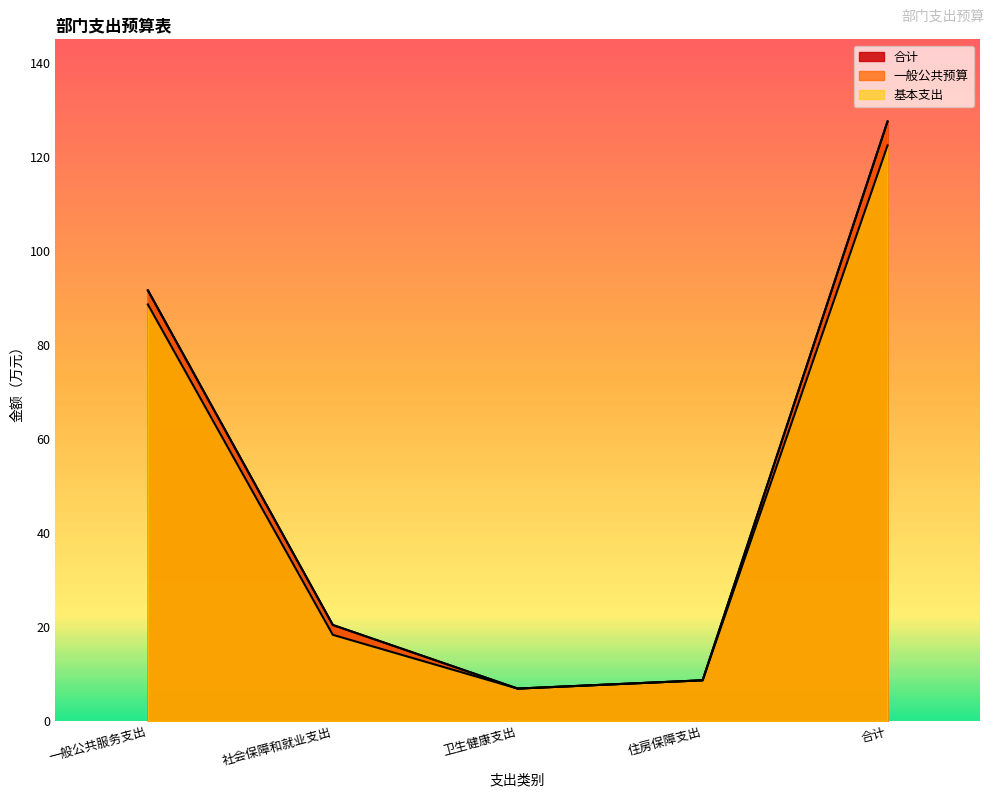

Which series has the largest total across all categories?

合计